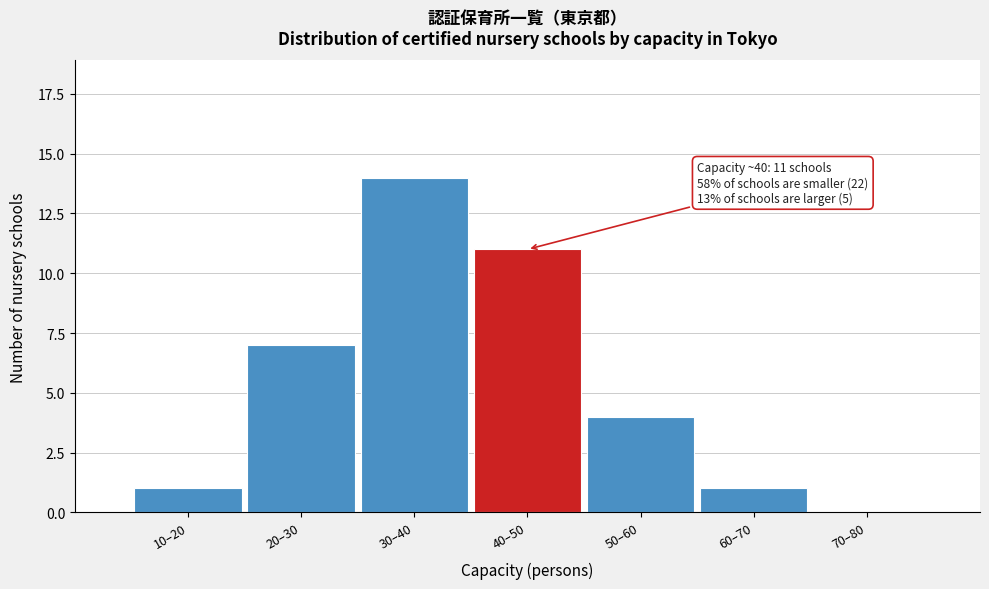

Reading left to right, transcribe all the data shown in this chart.

10–20=1	20–30=7	30–40=14	40–50=11	50–60=4	60–70=1	70–80=0